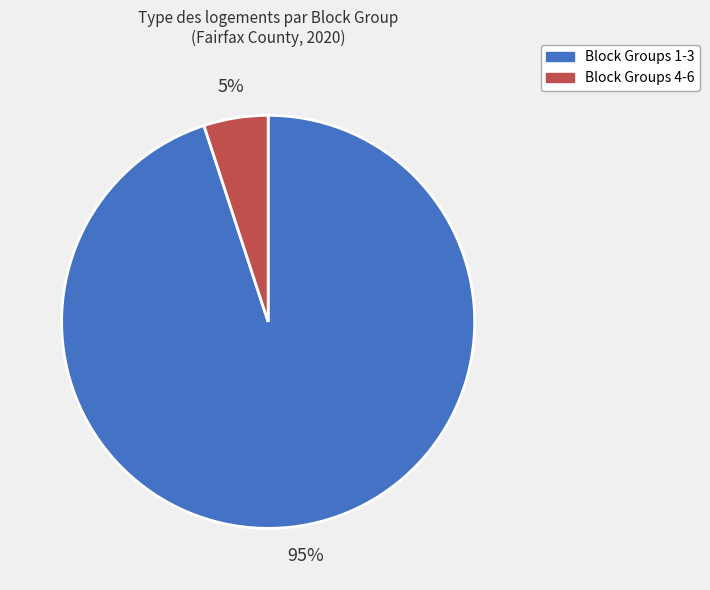

To the nearest percent, what is the average slice percentage?

50%